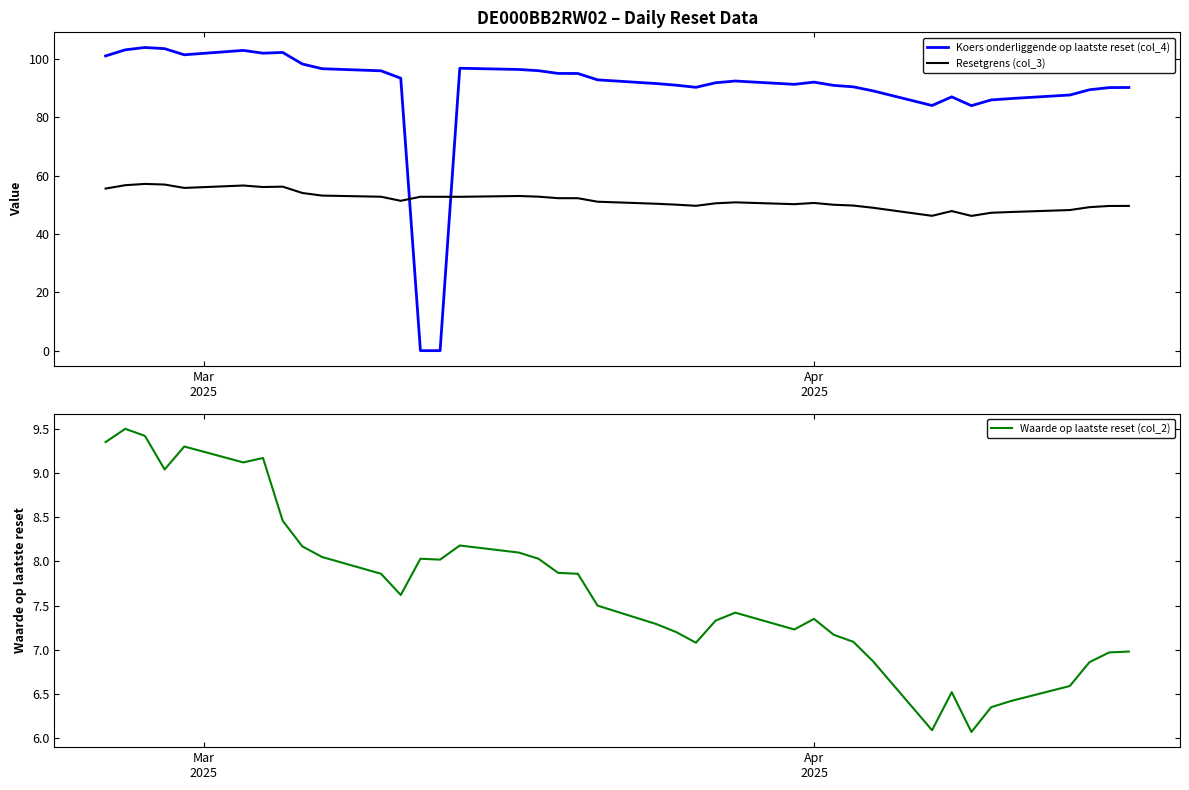

What is the minimum value for Resetgrens (col_3)?

46.2